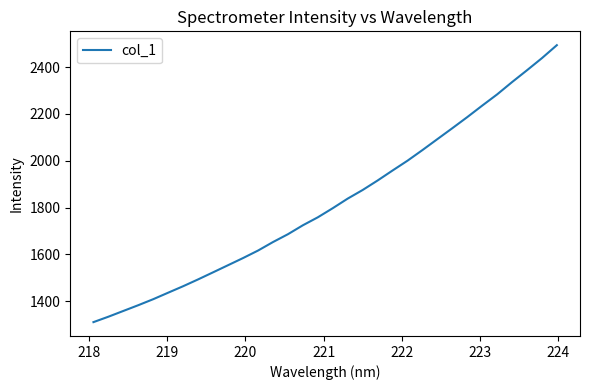

What is the maximum value shown in the chart?

2493.7